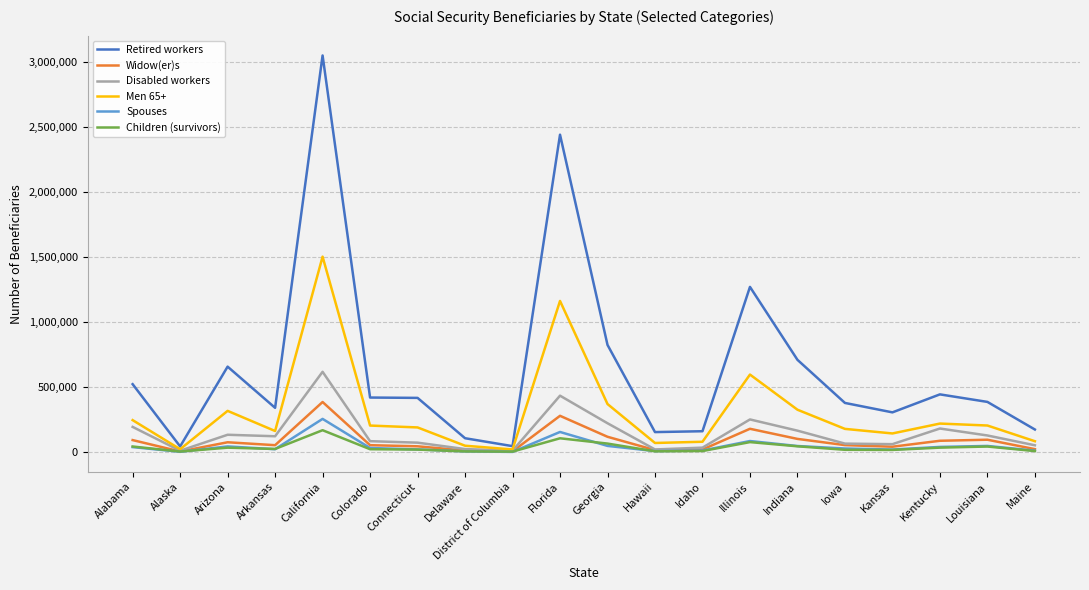

Where is Men 65+ nearest to the value 761929?

Illinois